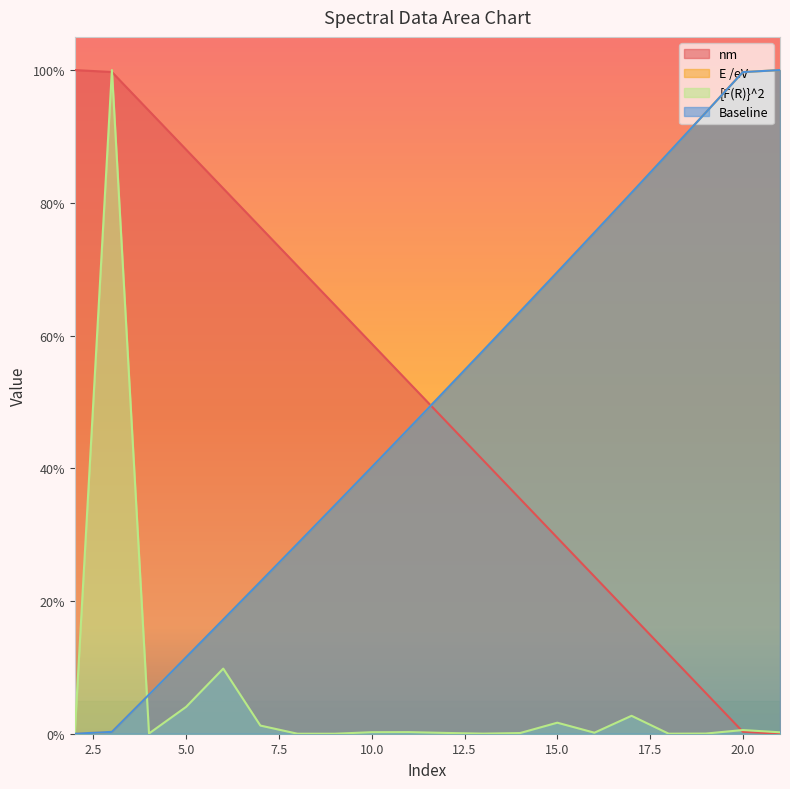

Rank the series at 18 from lowest to highest value.

[F(R)}^2, nm, Baseline, E /eV